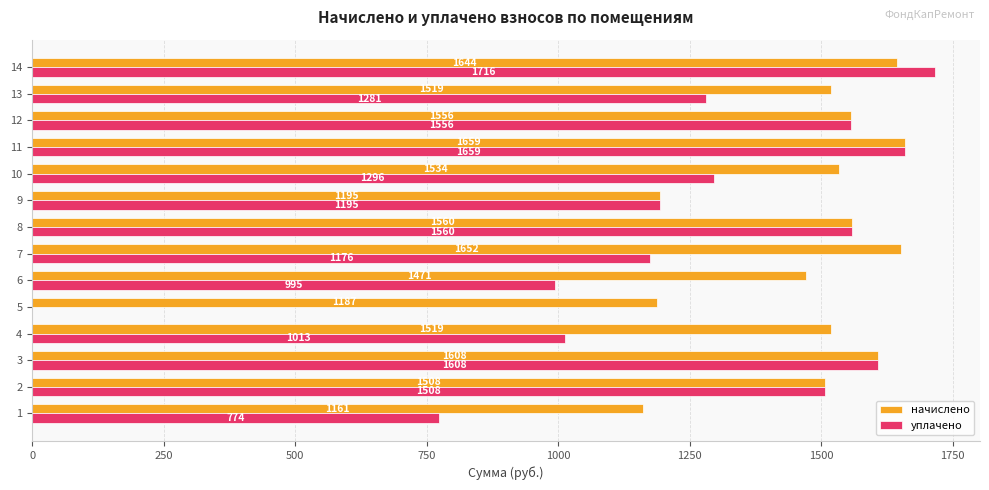

The value of начислено at 4 is 1519.0. True or false?

True